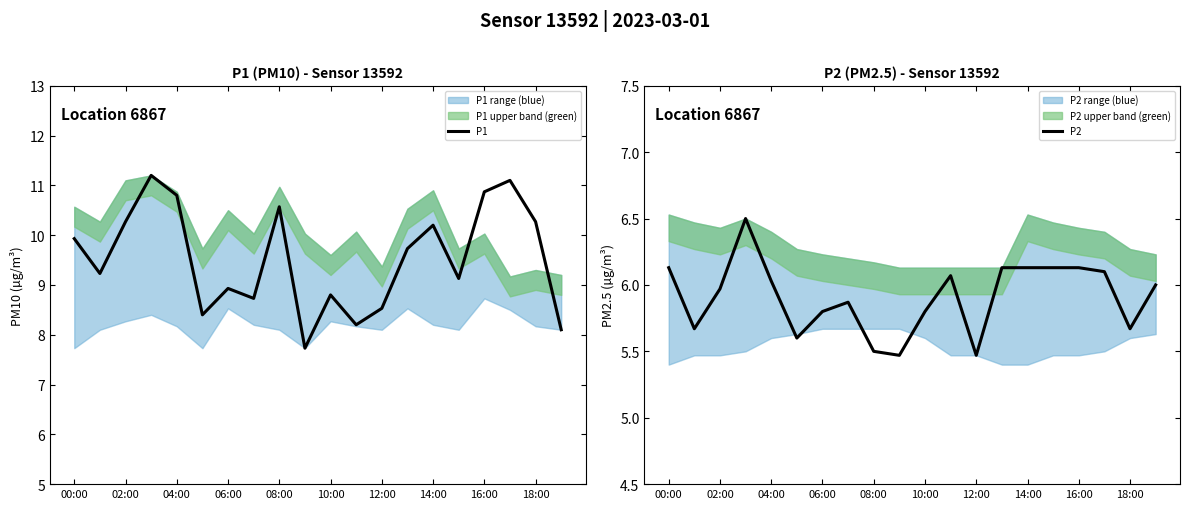

Is the value of P2 at 11 greater than the value of P1 at 16:00?

No